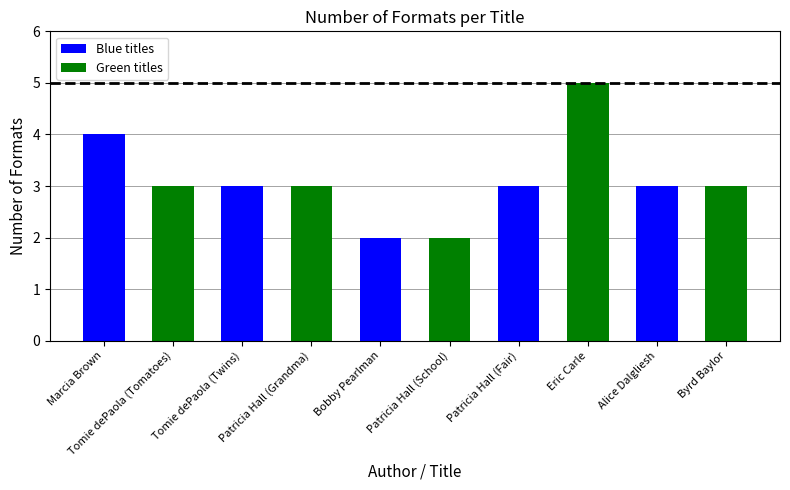

What is the smallest value displayed?

2